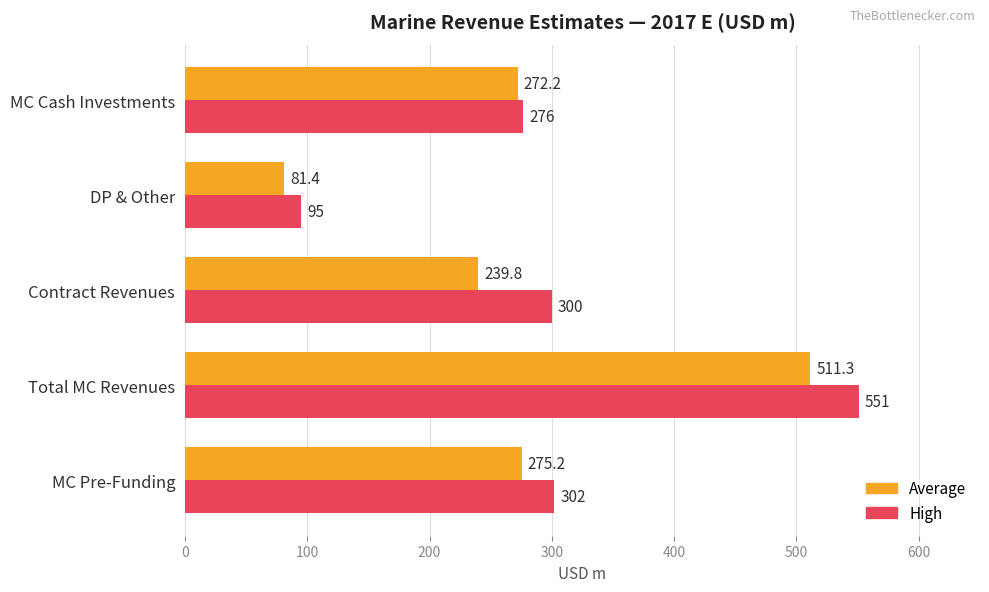

At which category is the sum across all series the highest?

Total MC Revenues